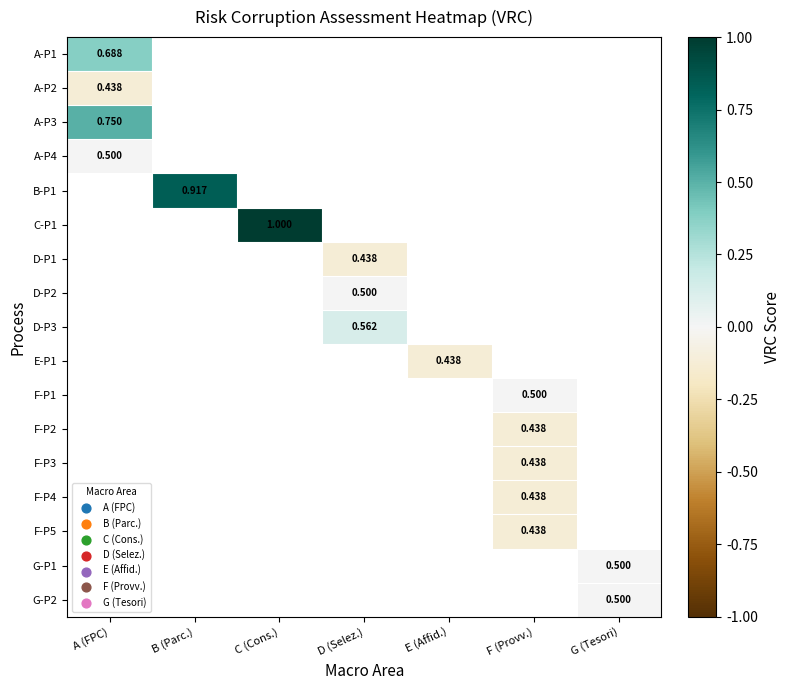

How many categories are shown in the chart?

7